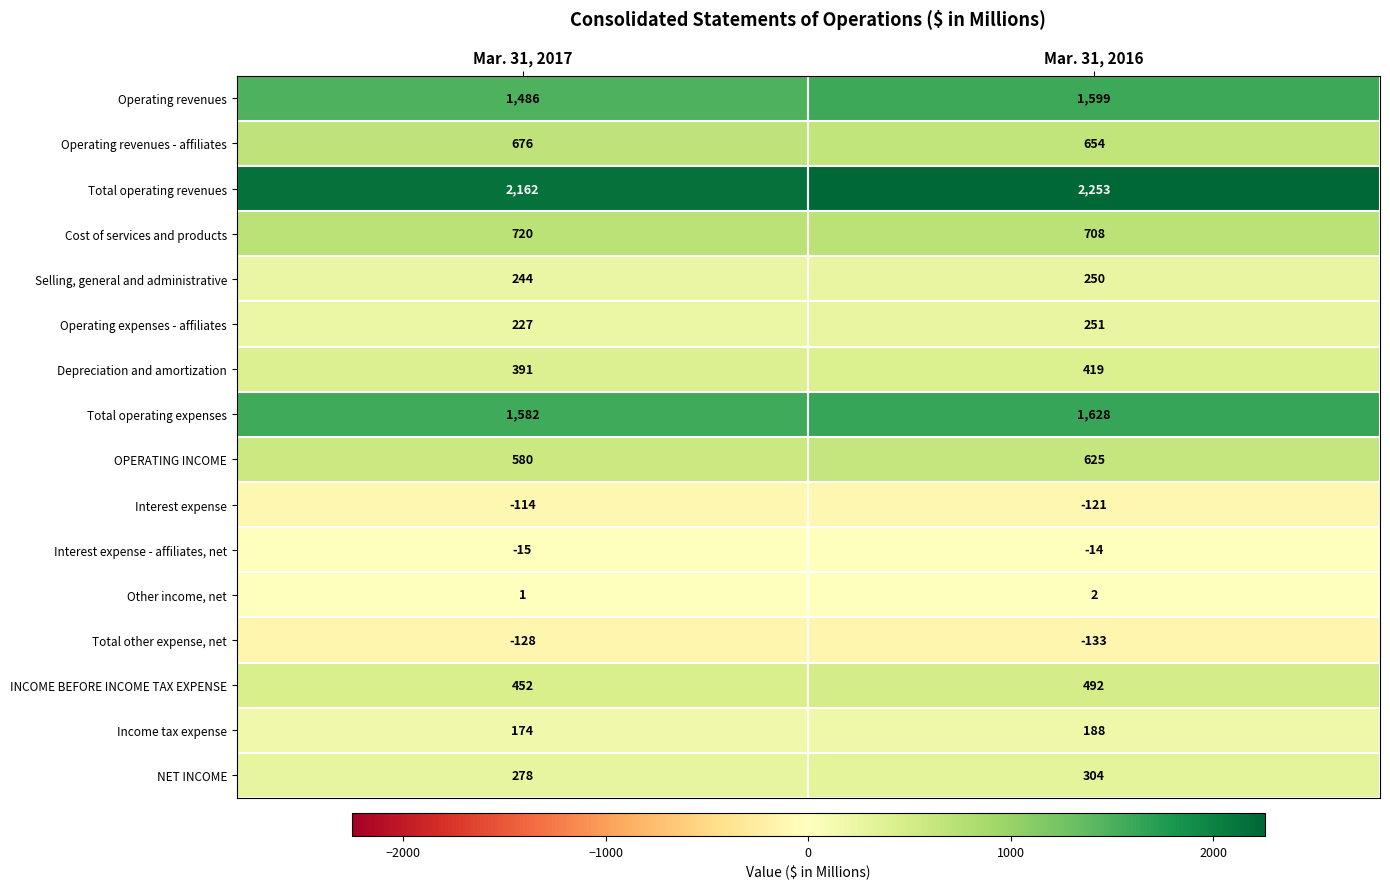

What is the difference between the maximum and minimum values in the Total other expense, net series?

5